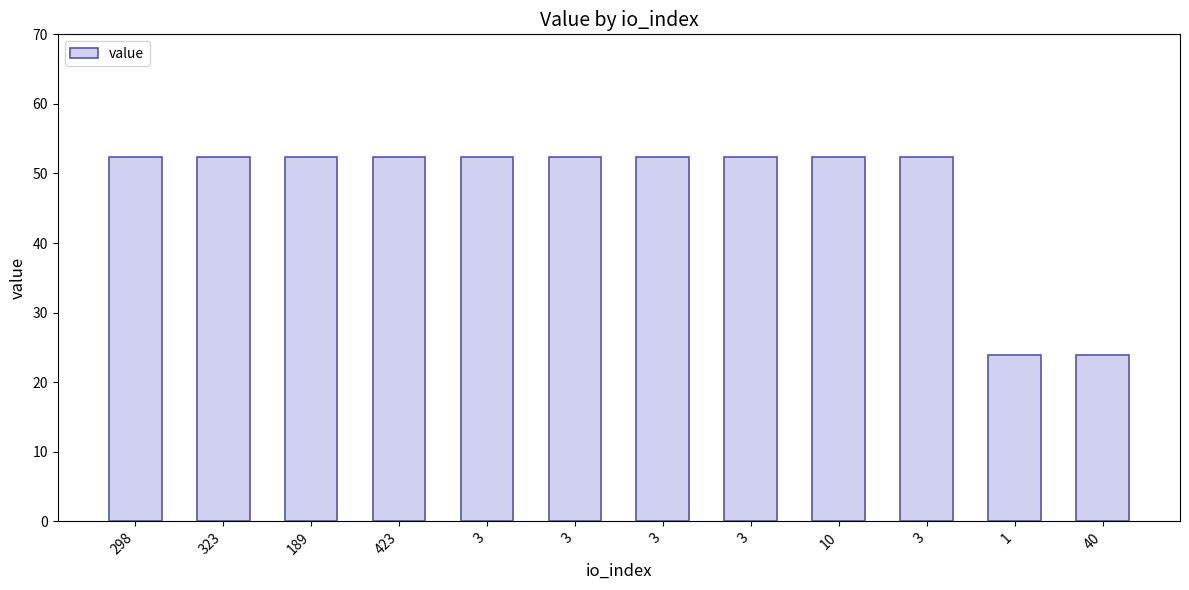

What is the average value?

47.7